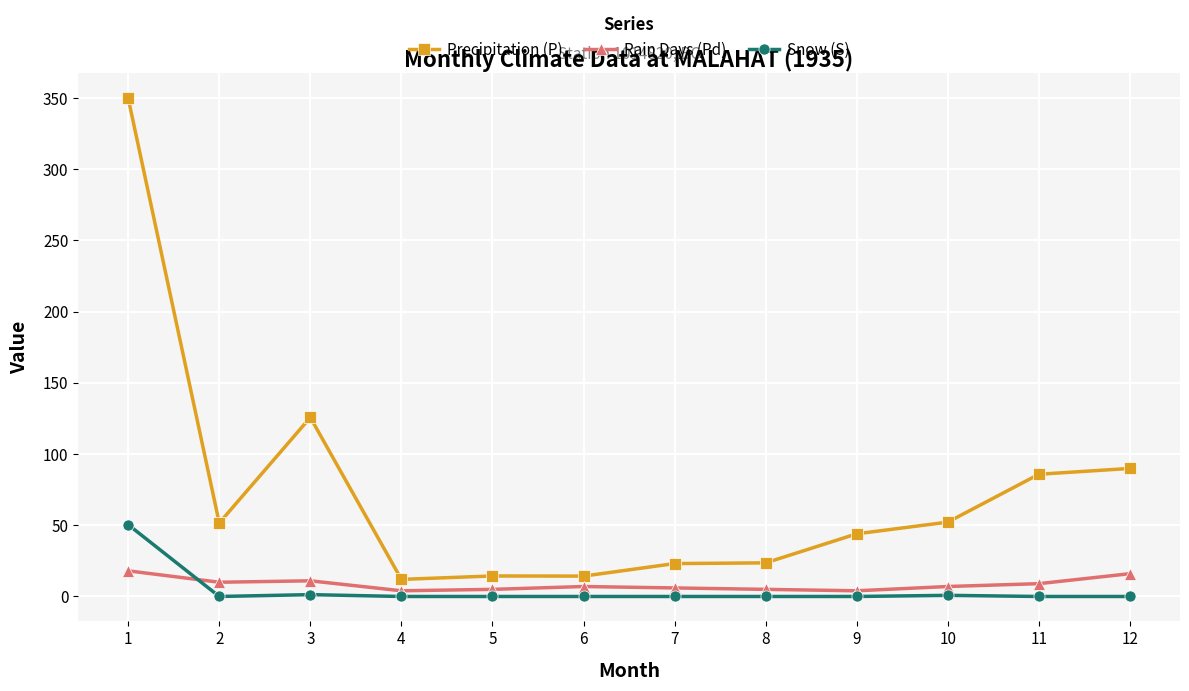

True or false: Rain Days (Pd) and Precipitation (P) intersect in this chart.

False